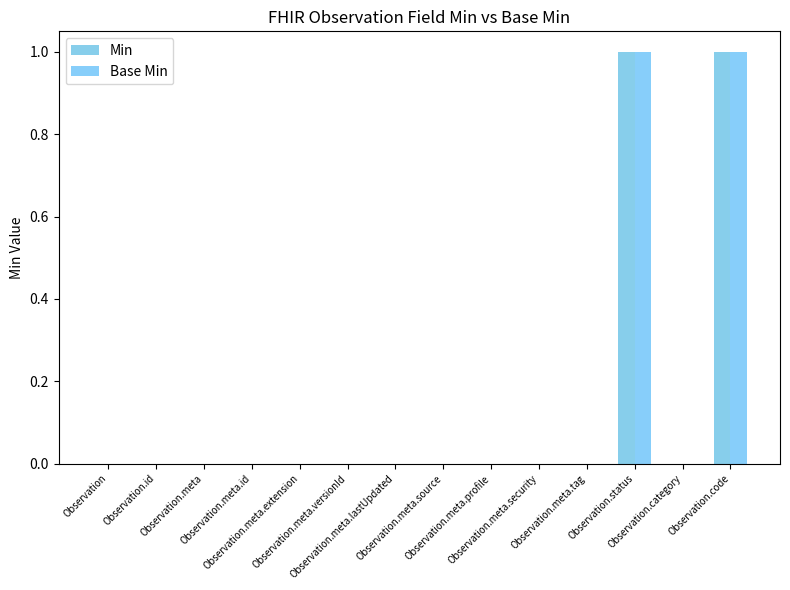

How many data points does each series have?

14